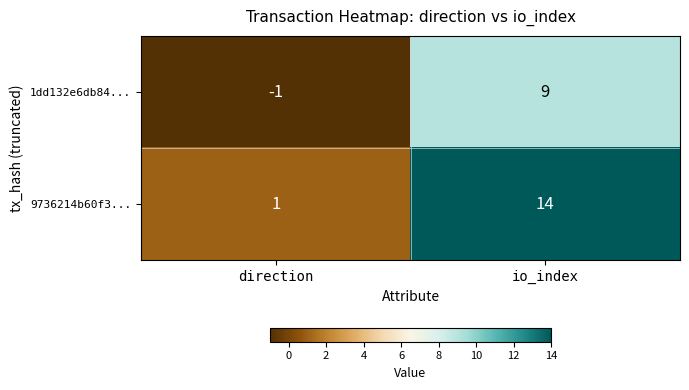

What is the difference between the highest and lowest values at direction?

2